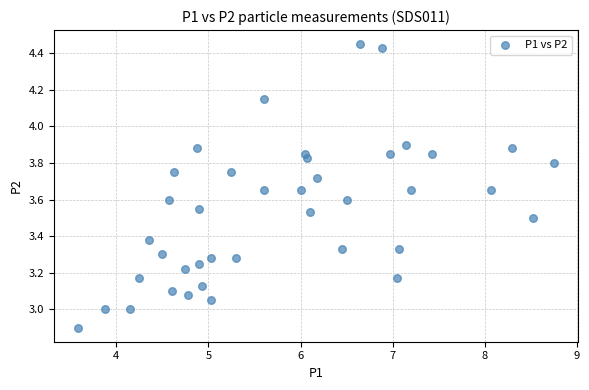

What is the range of X values (max minus min)?

5.2